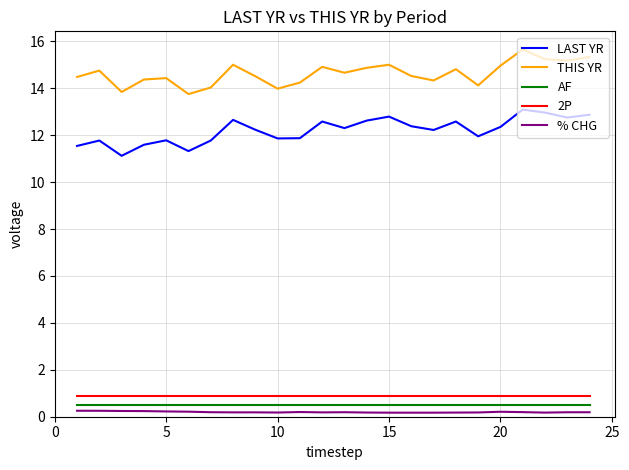

Which series has the largest total across all categories?

THIS YR